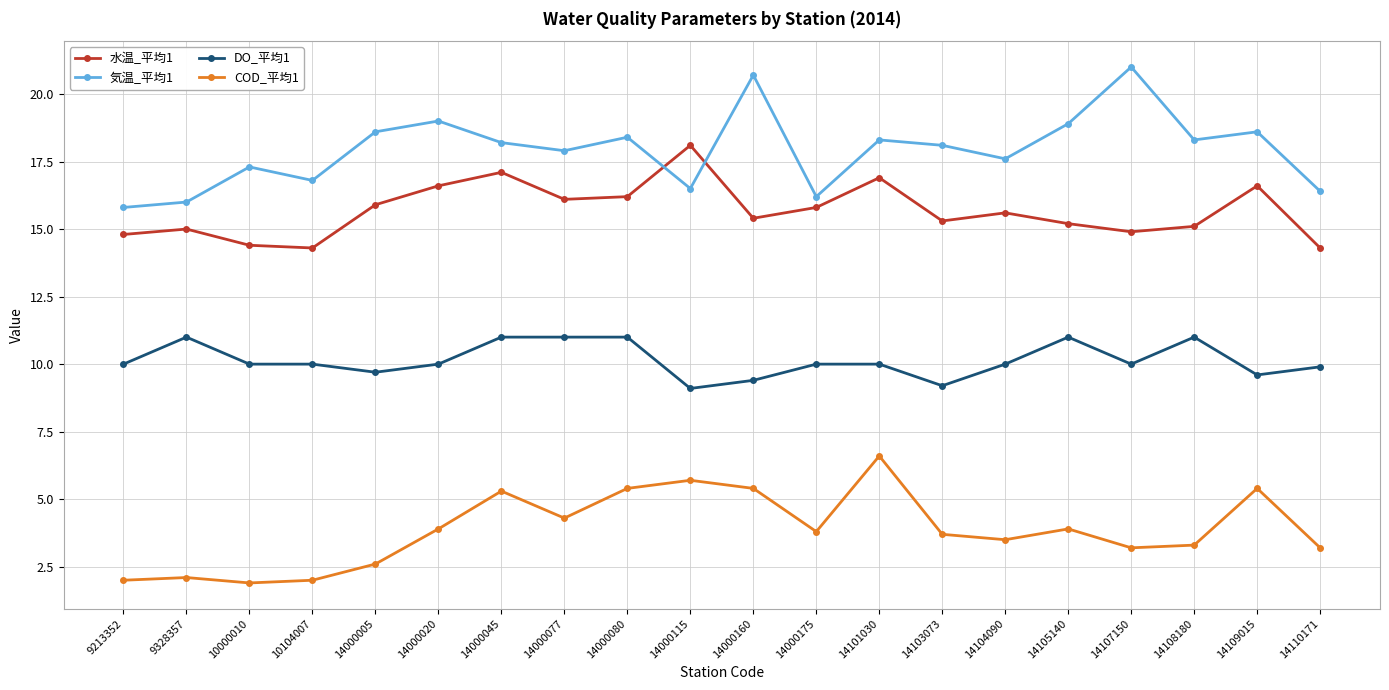

True or false: 気温_平均1 and COD_平均1 cross at least once.

False